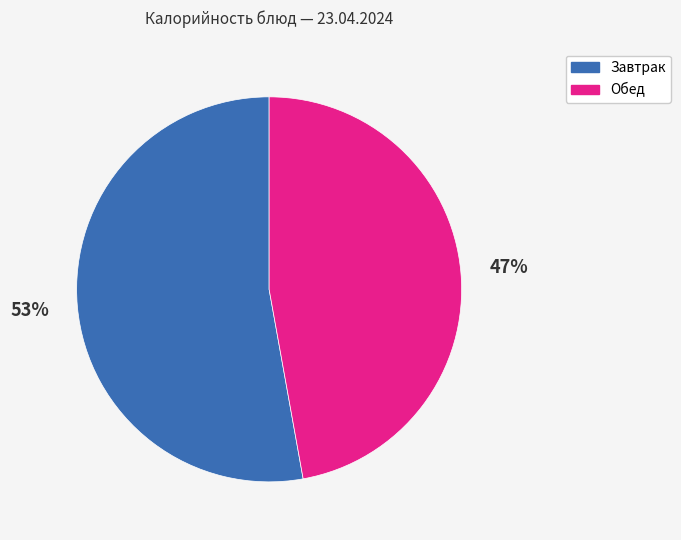

To the nearest percent, what is the average slice percentage?

50%